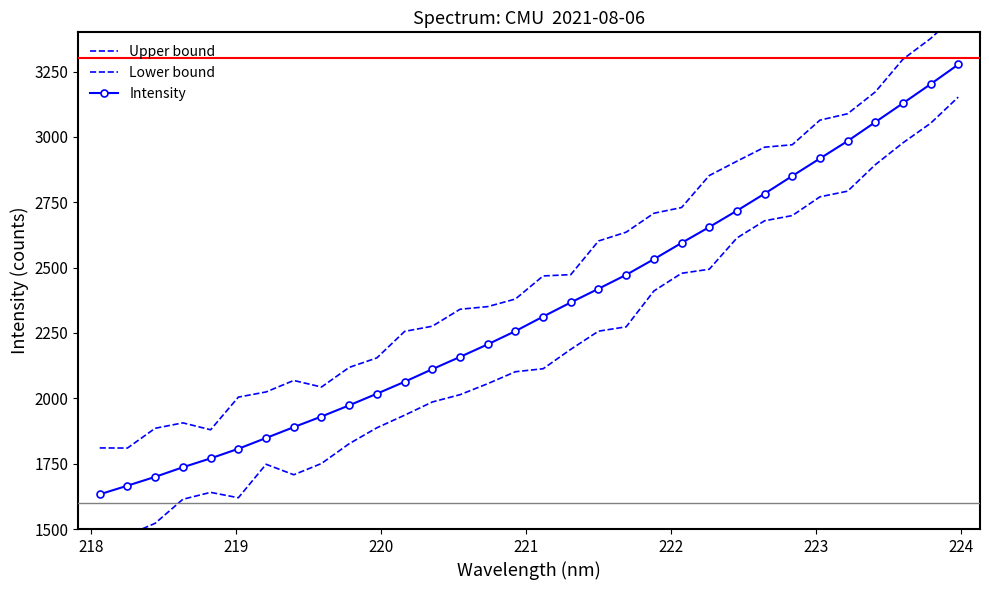

What is the lowest value of the Intensity series?

1632.8